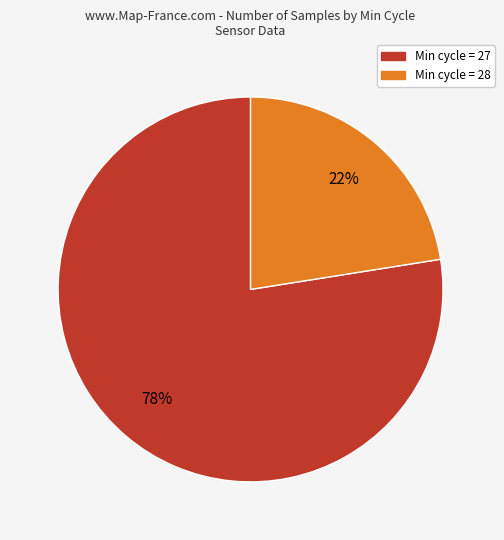

Does any single category account for the majority?

Yes